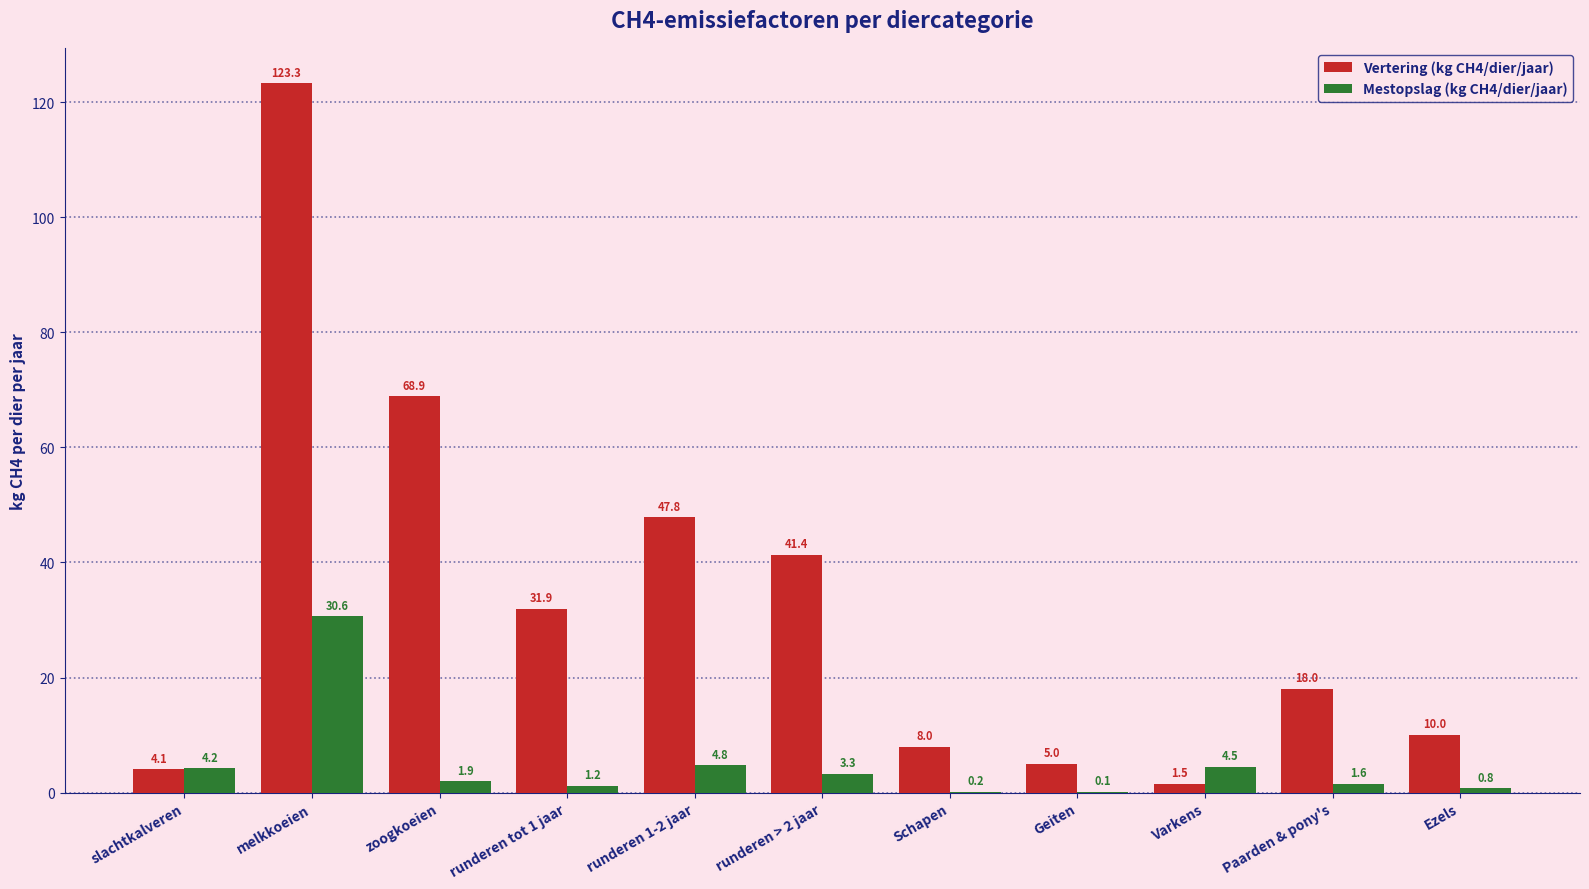

Which series changed the most between melkkoeien and runderen 1-2 jaar?

Vertering (kg CH4/dier/jaar)